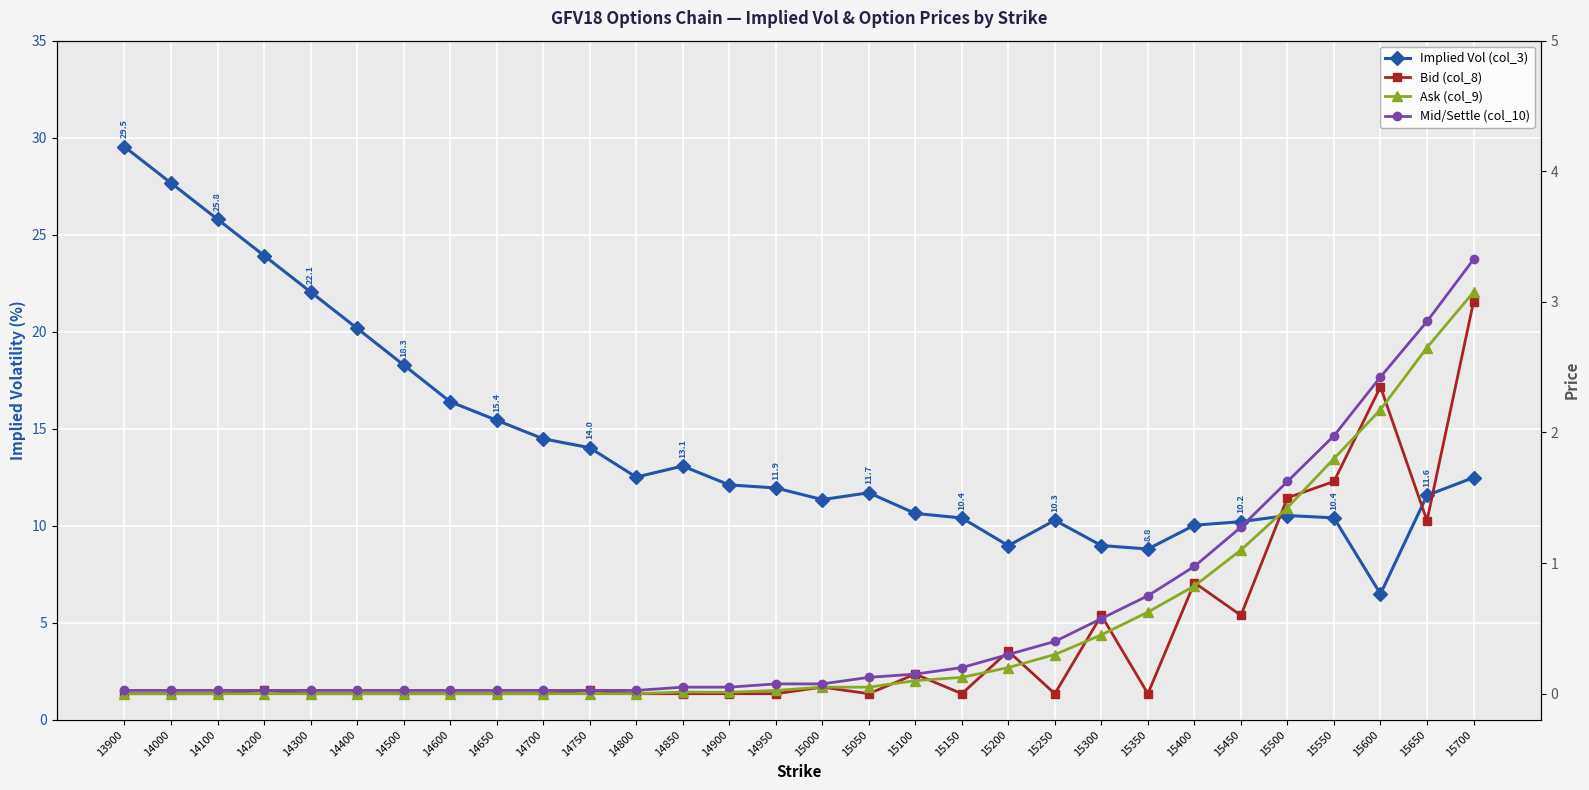

True or false: Bid (col_8) has a value of 0.0 at 14500.

True